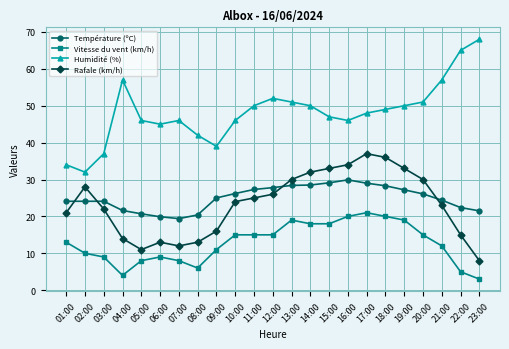

What is the difference between the highest and lowest values at 03:00?

28.0